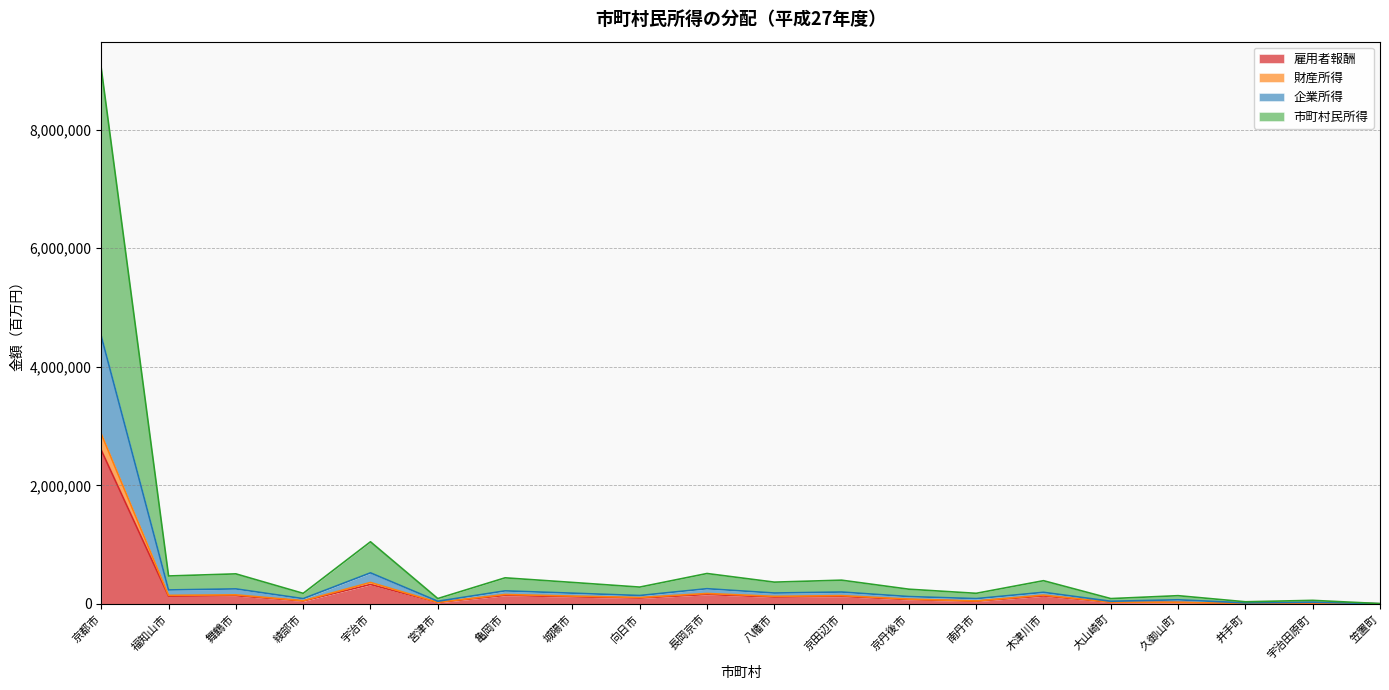

At which category does 企業所得 reach its first local valley?

福知山市